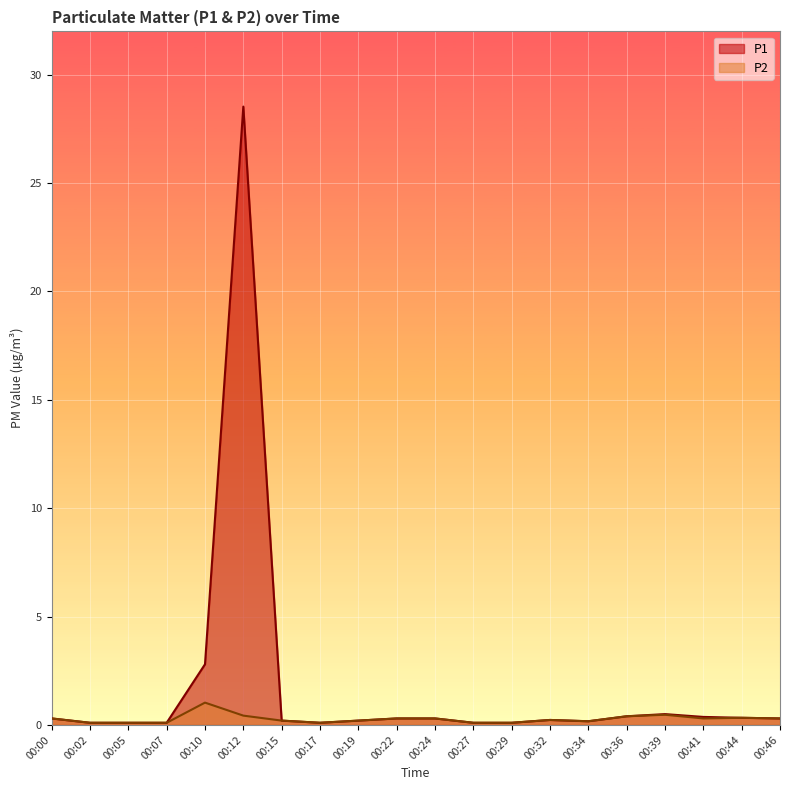

True or false: P1 and P2 cross at least once.

False